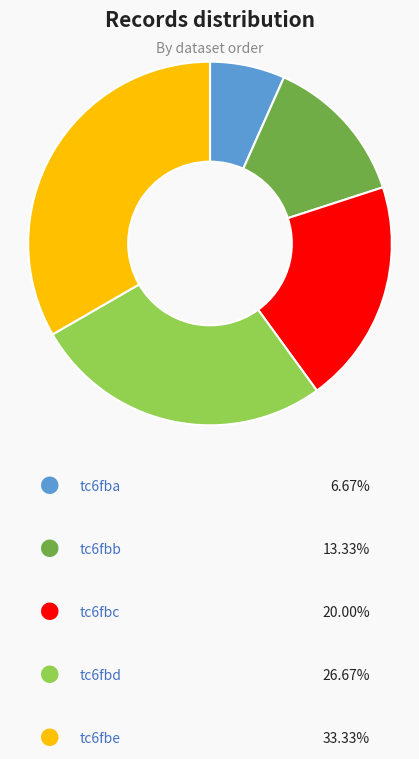

Is there a majority slice in this chart?

No